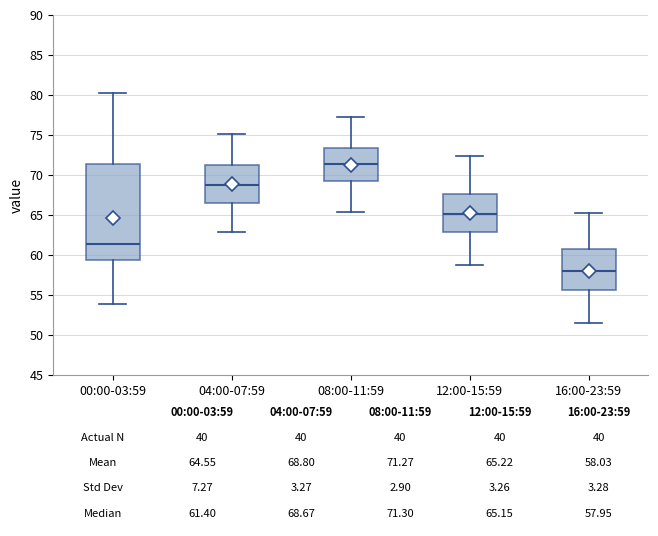

Which box has the highest median line?

08:00-11:59